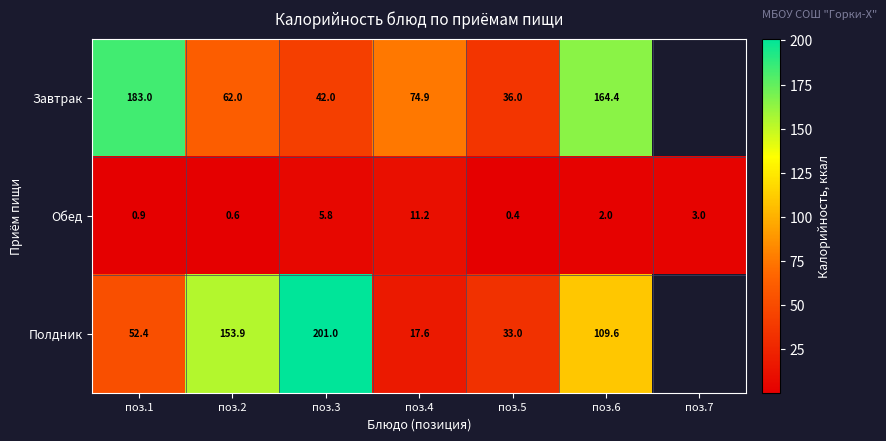

What is the total value across all series at поз.5?

69.4